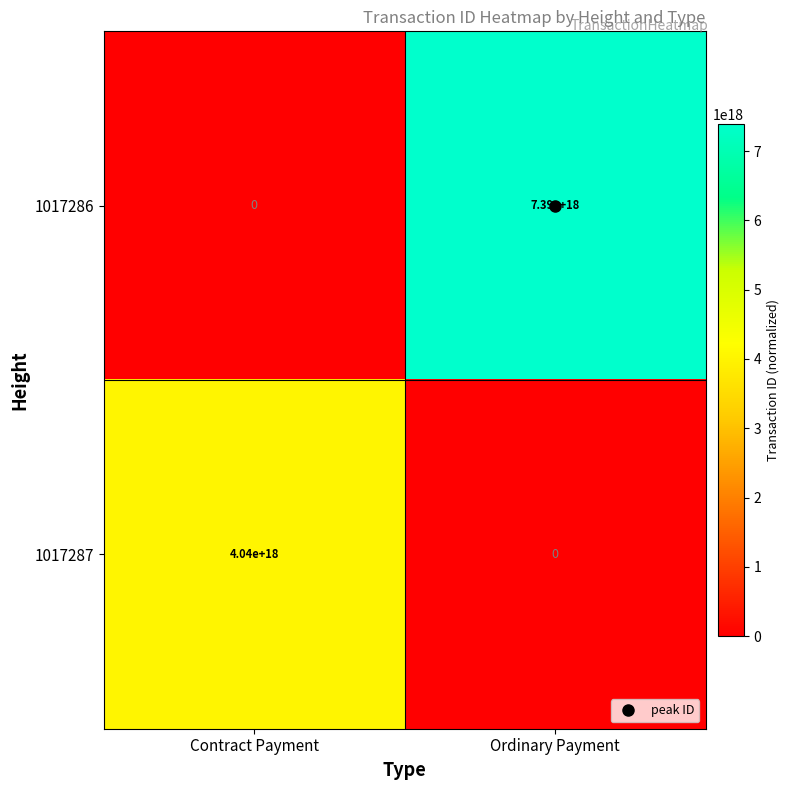

Which category has the highest value in the 1017286 series?

Ordinary Payment